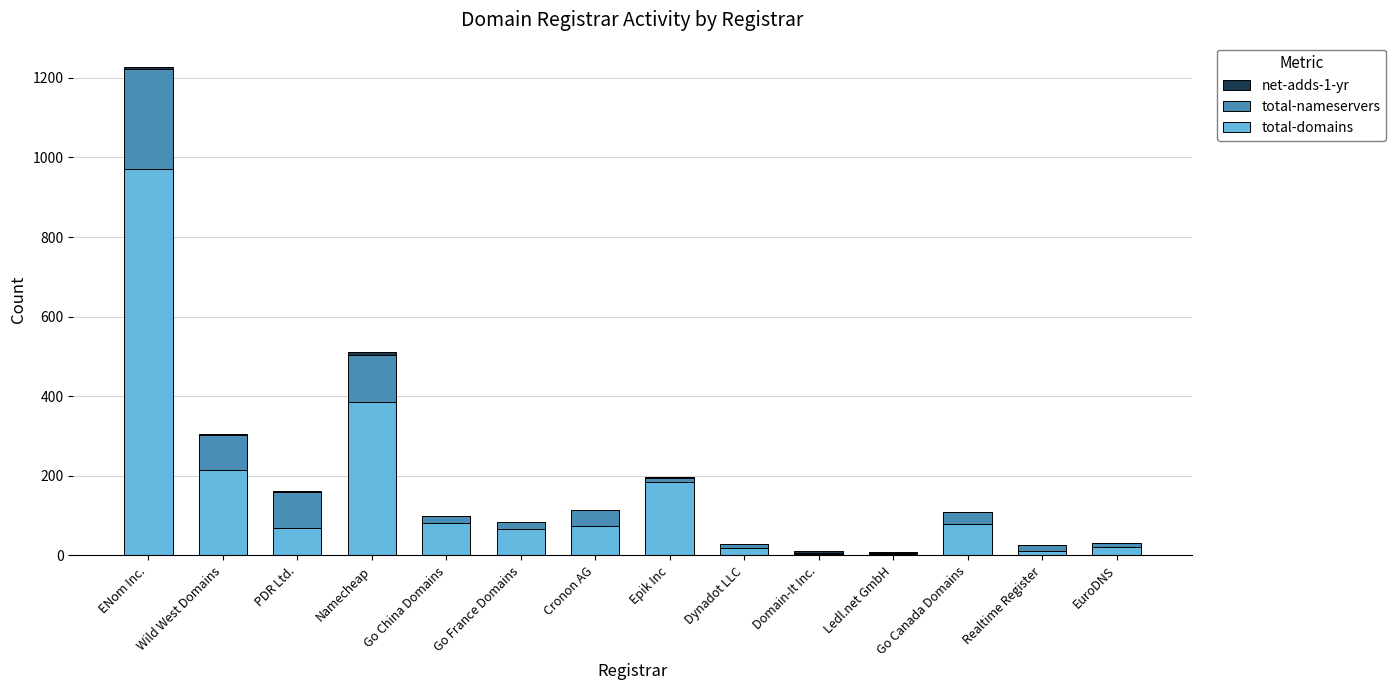

What is the sum of all total-domains values?

2184